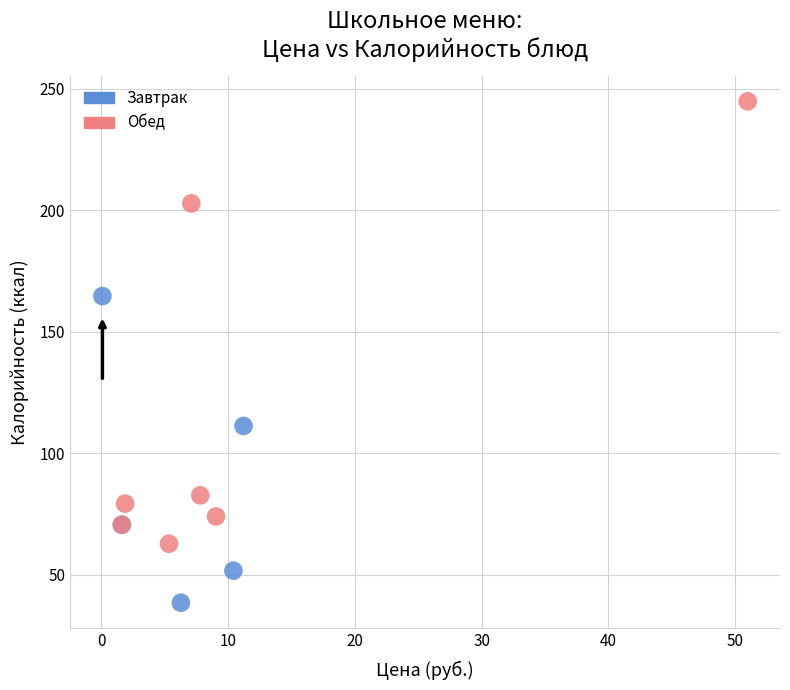

Which series reaches the minimum Y coordinate?

Завтрак